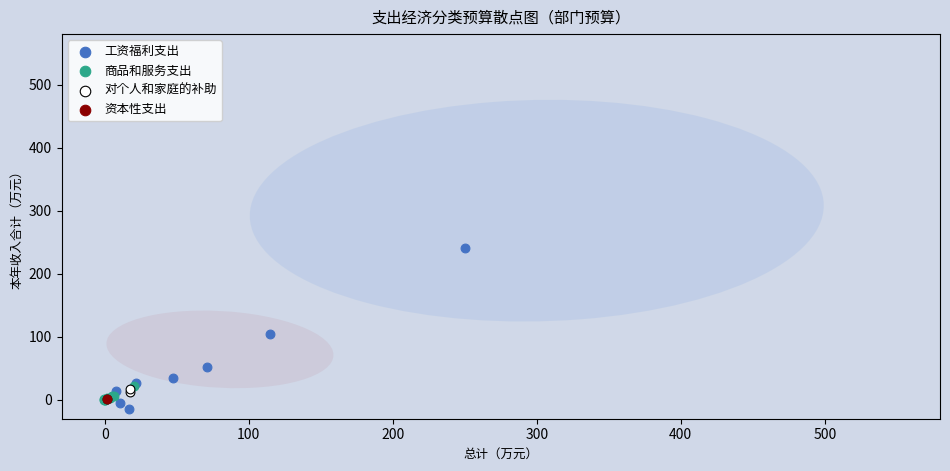

Which series reaches the maximum Y coordinate?

工资福利支出